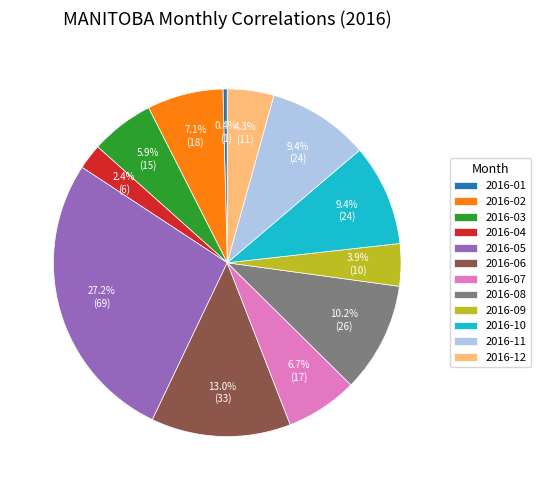

To the nearest percent, what is the combined percentage of 2016-01 and 2016-03?

6%